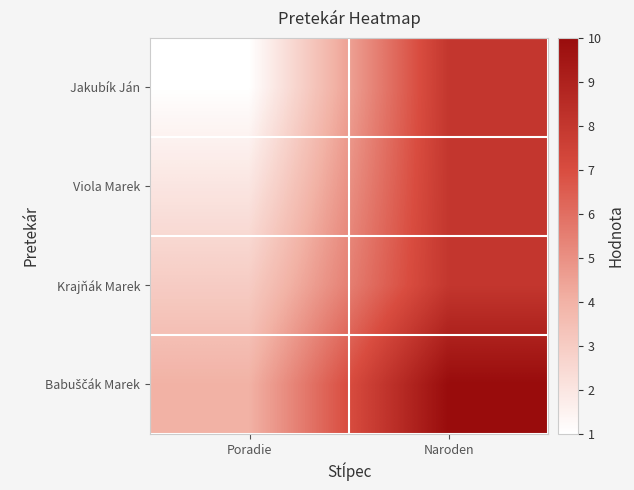

What is the spread (max minus min) of values at Poradie?

3